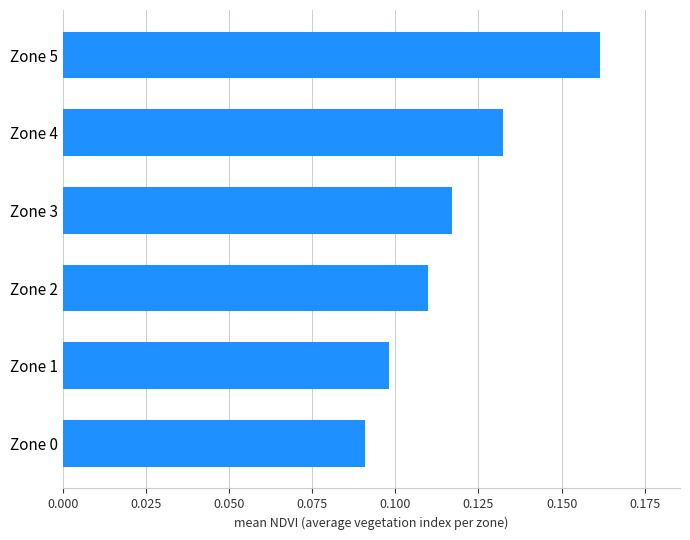

List the labels in order of value, smallest first.

Zone 0, Zone 1, Zone 2, Zone 3, Zone 4, Zone 5